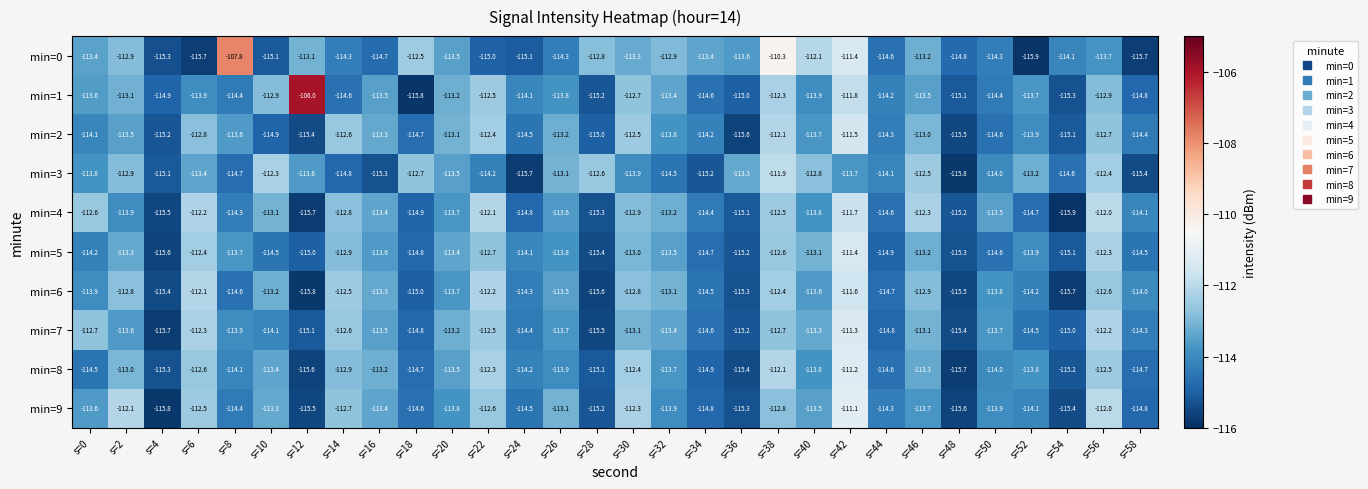

What is the average value of the min=9 series?

-113.8